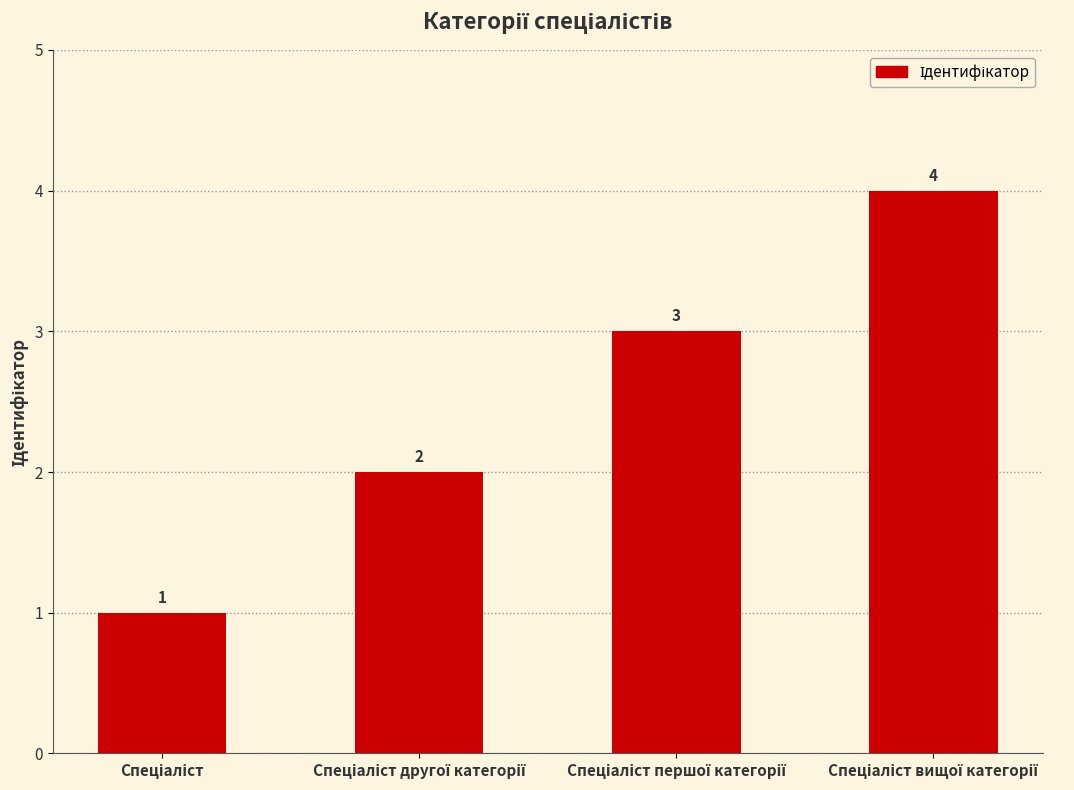

How many values are between 2 and 4?

3